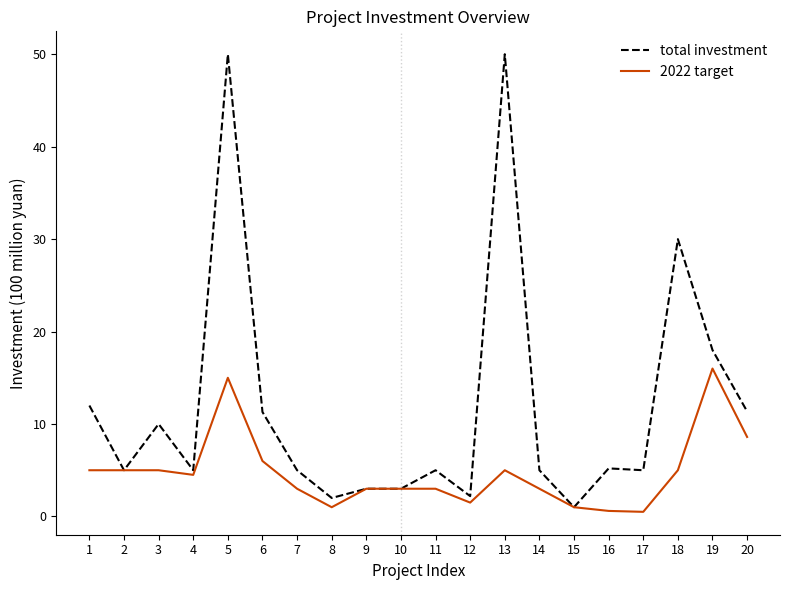

What is the smallest value displayed?

0.5